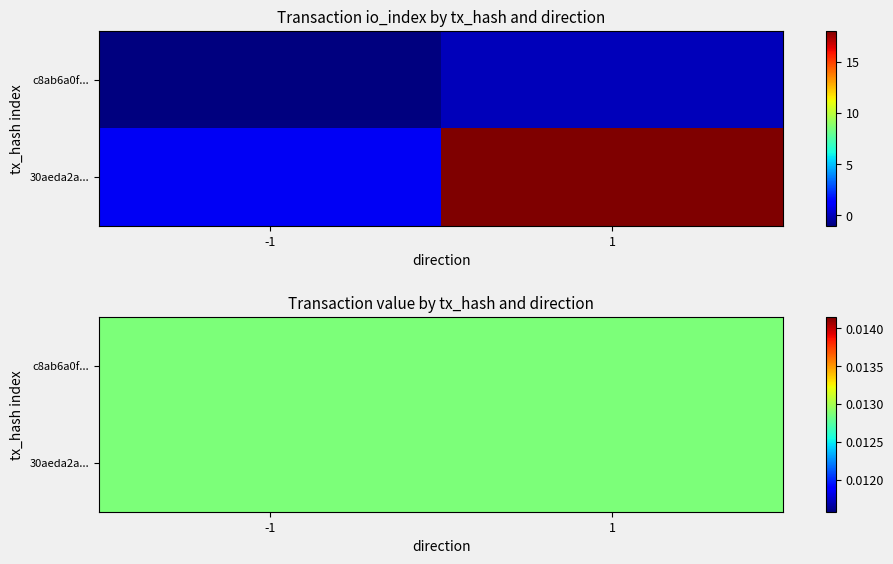

At which label does 30aeda2a7e6443d56cd3591d1f33691dd8d9018 reach its minimum?

-1